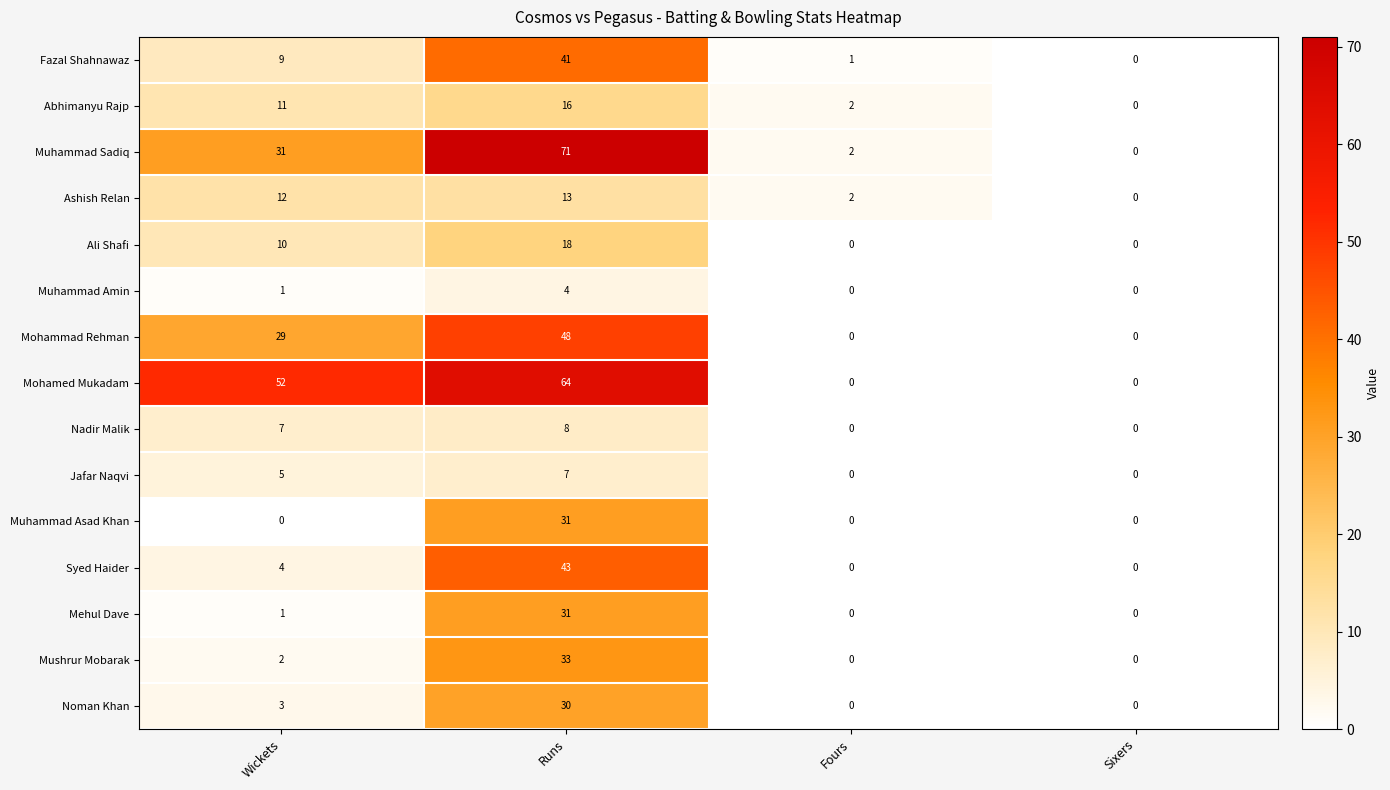

The Nadir Malik series shows 13 at Runs. True or false?

False